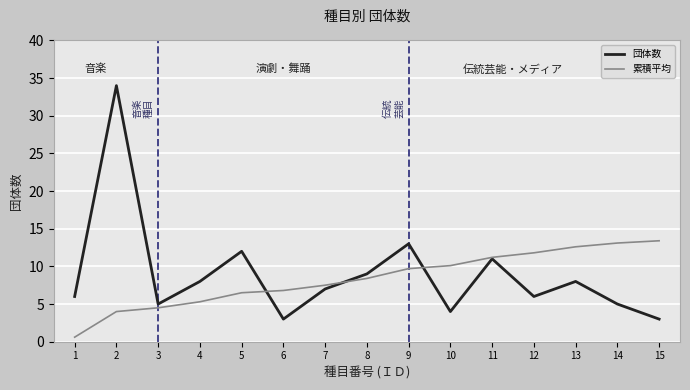

Which series has the largest range (max minus min)?

団体数